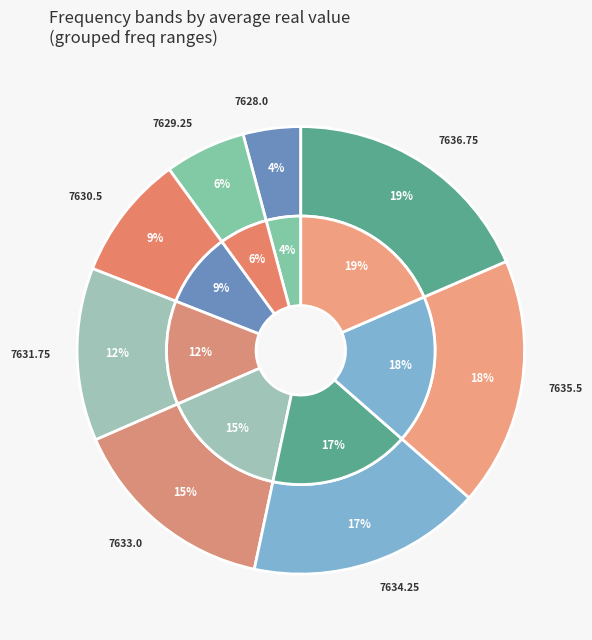

Is there a majority slice in this chart?

No